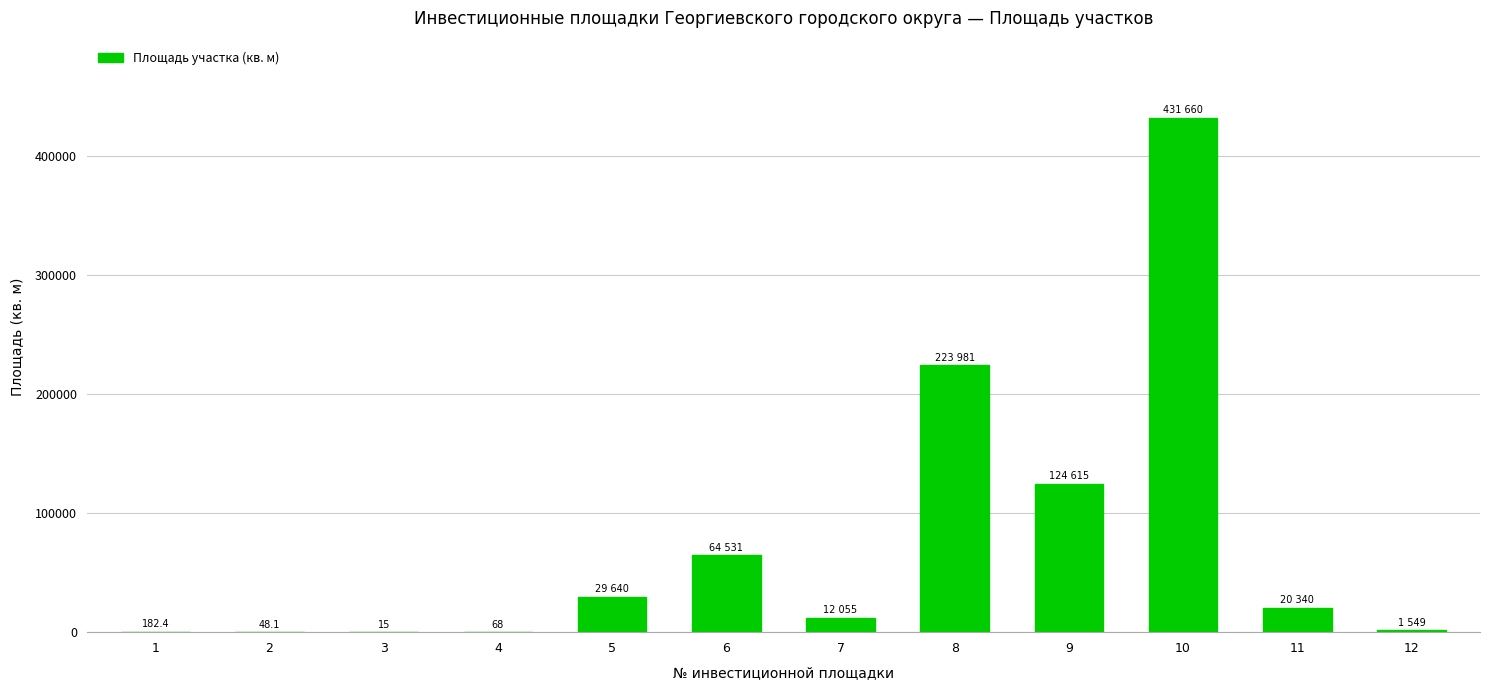

What is the greatest value displayed?

431660.0